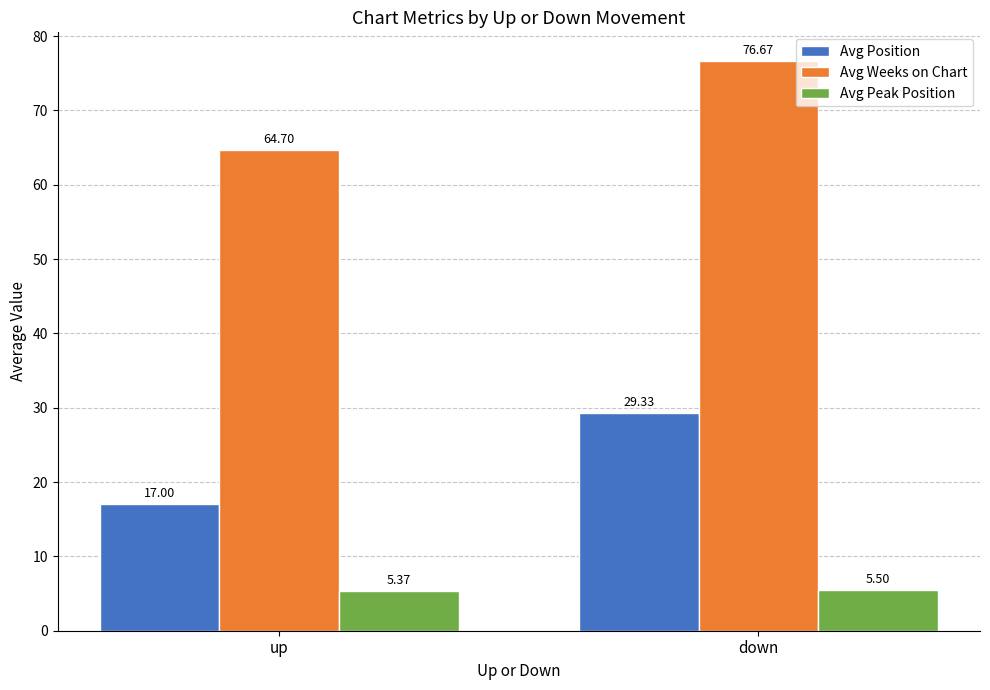

How many bars are there in total?

6